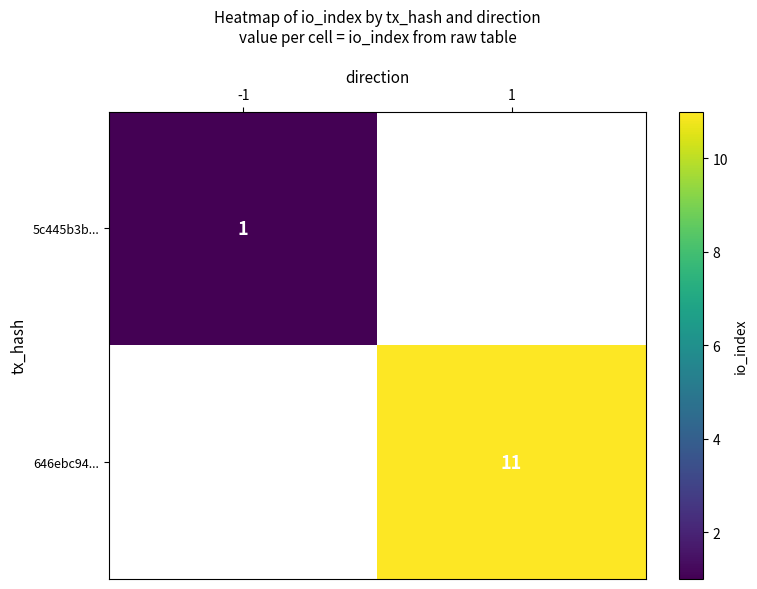

True or false: 646ebc94... has a value of 11 at 1.

True